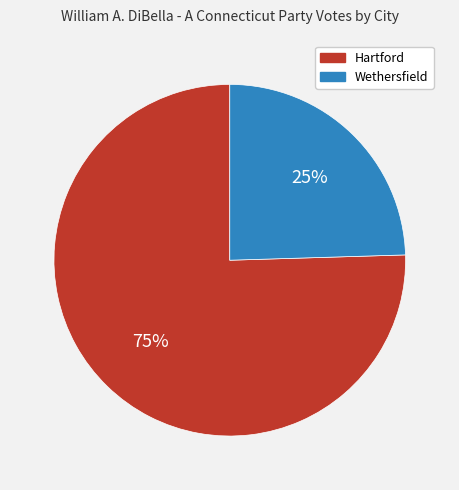

Does Wethersfield account for over 50% of the chart?

No